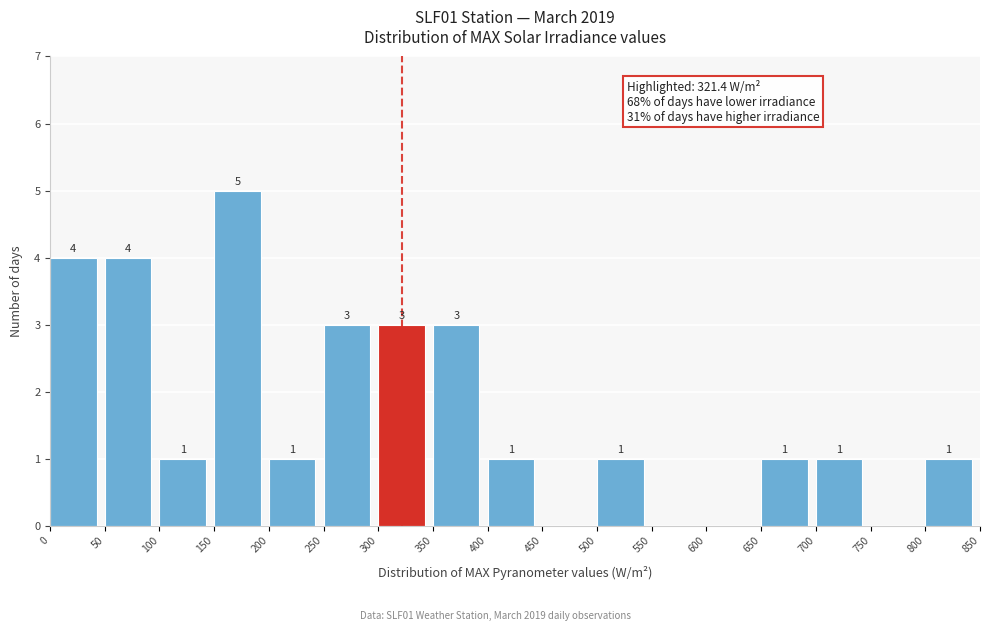

Which range on the x-axis has the tallest bar?

150 to 200